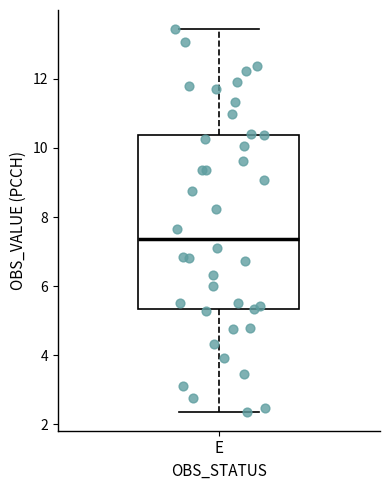

Read this box plot against the y-axis: the position of the median line, the range covered by the box, and the ends of both whiskers. The values are not printed on the chart, so give them approximately, as read against the axis.

median 7.4, box 5.4 to 10.4, whiskers 2.4 to 13.4